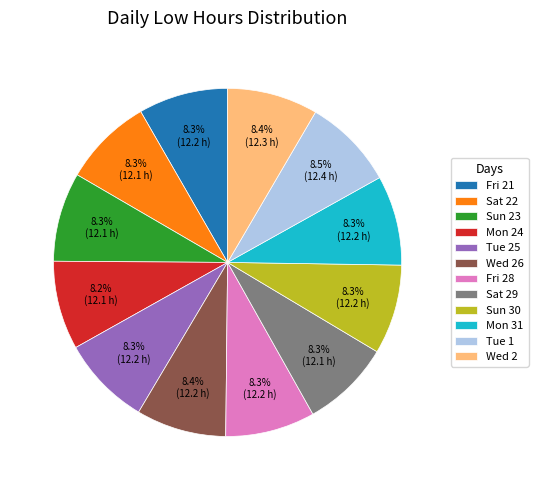

Is there a majority slice in this chart?

No